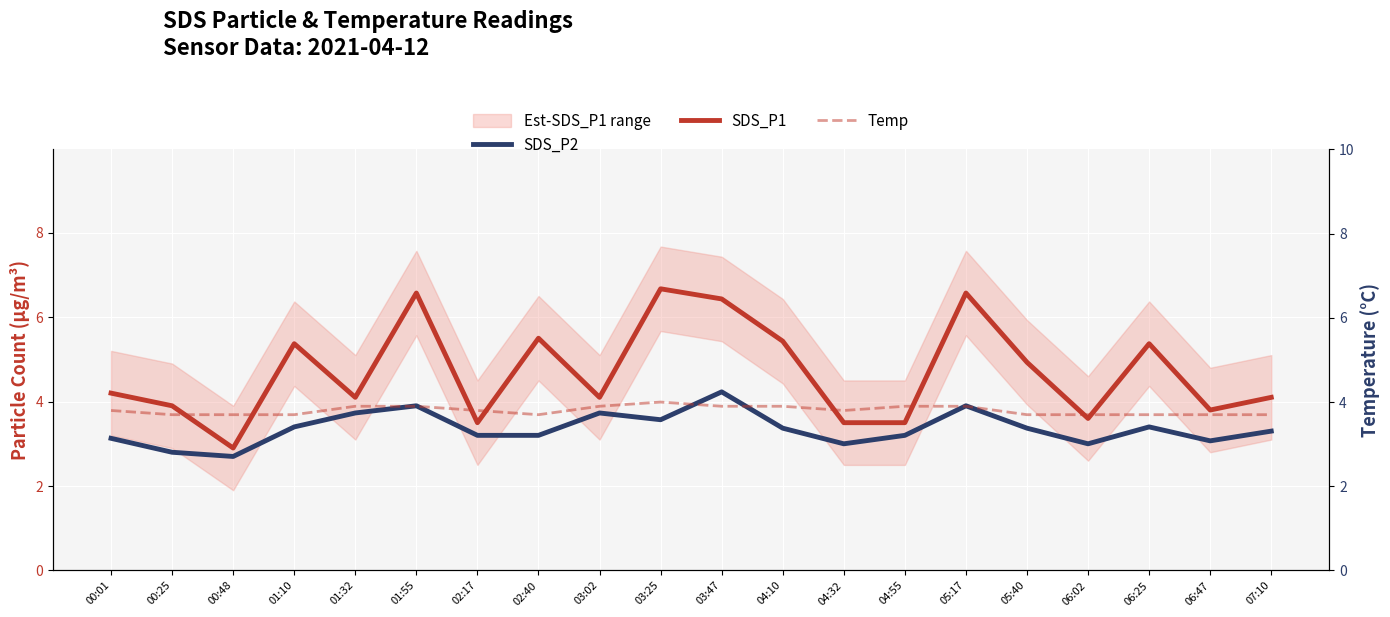

At which label is Temp closest to 3?

00:25